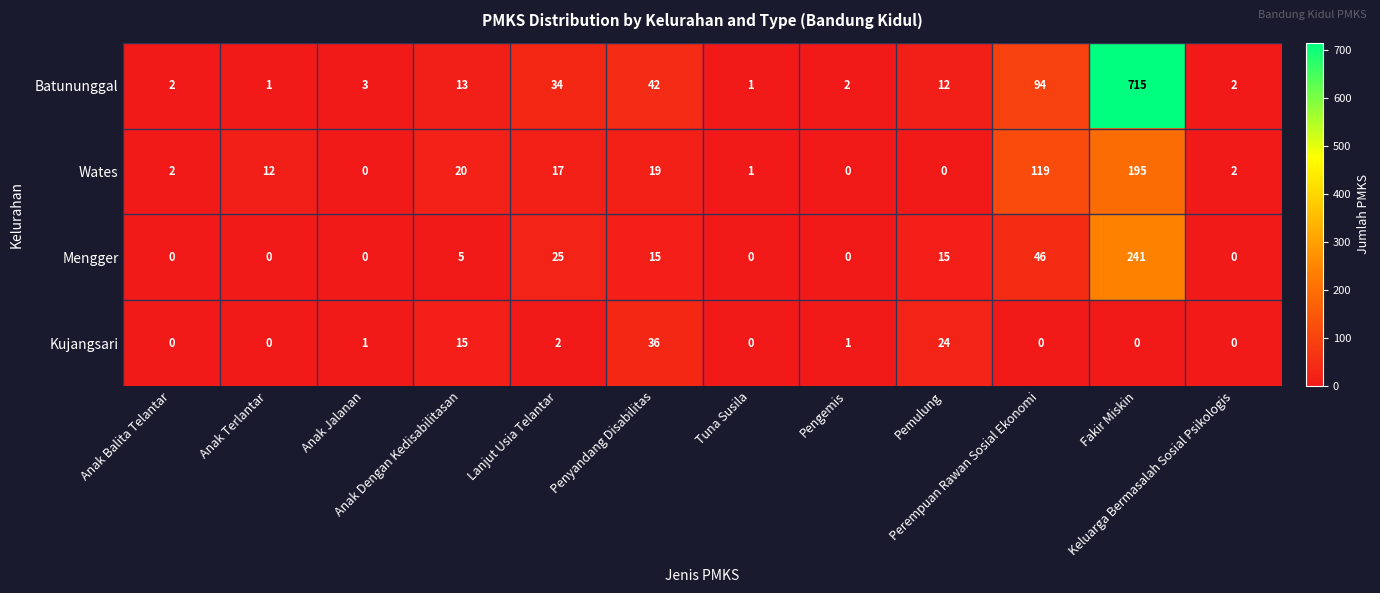

Which series has the widest spread of values?

Batununggal